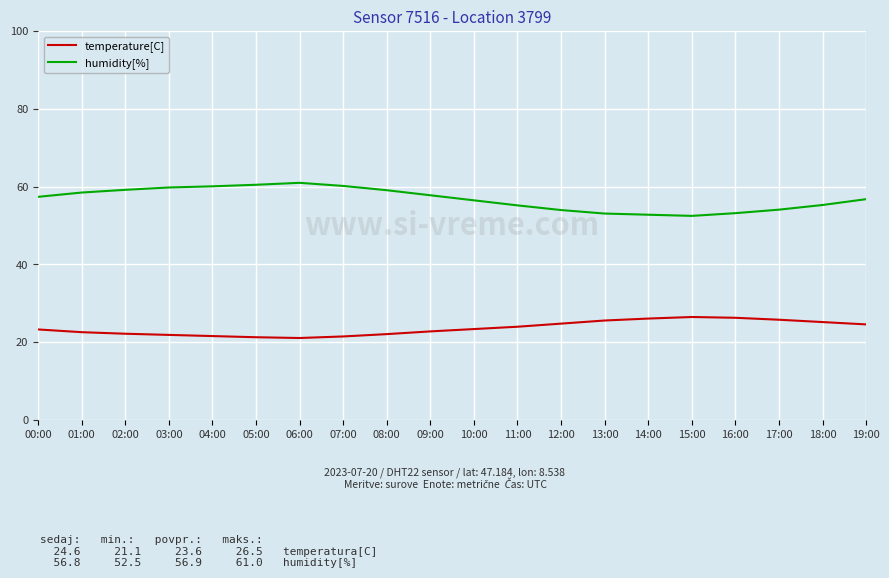

What is the difference between the humidity[%] values at 06:00 and 12:00?

7.0